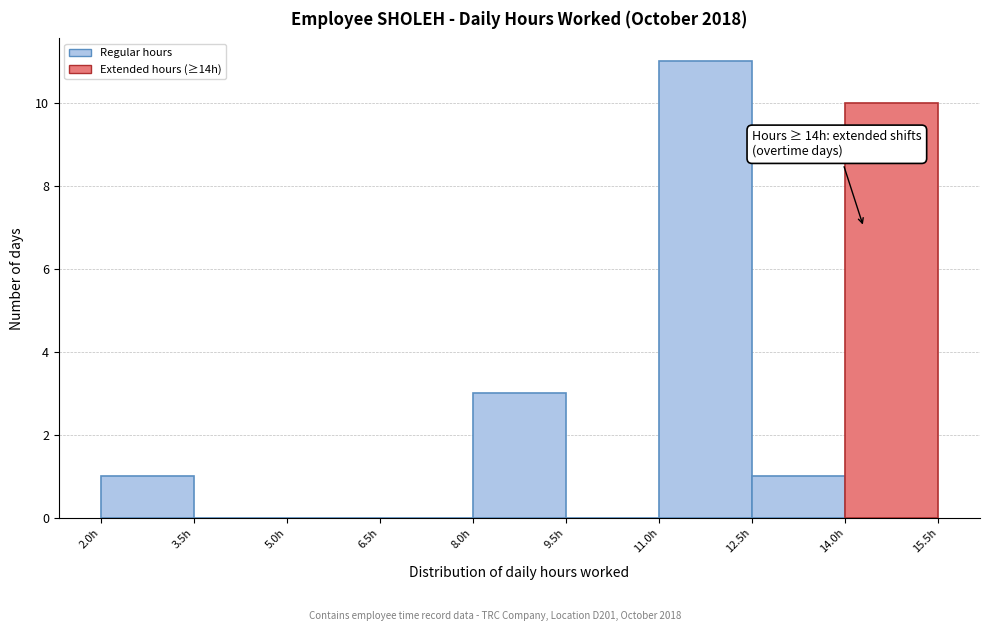

Which range on the x-axis has the tallest bar?

11.0 to 12.5